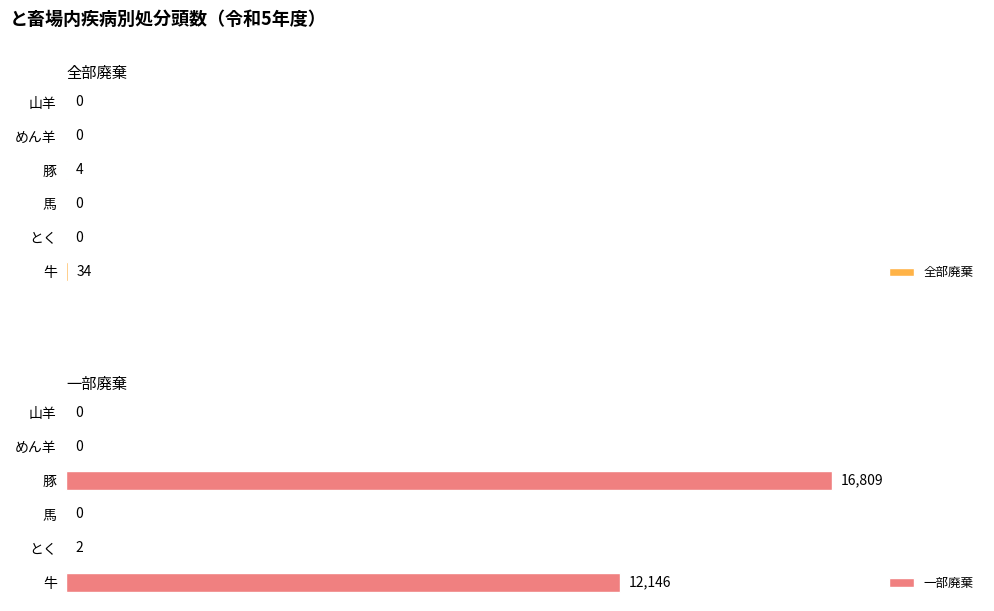

Which label corresponds to the smallest value in the chart?

1